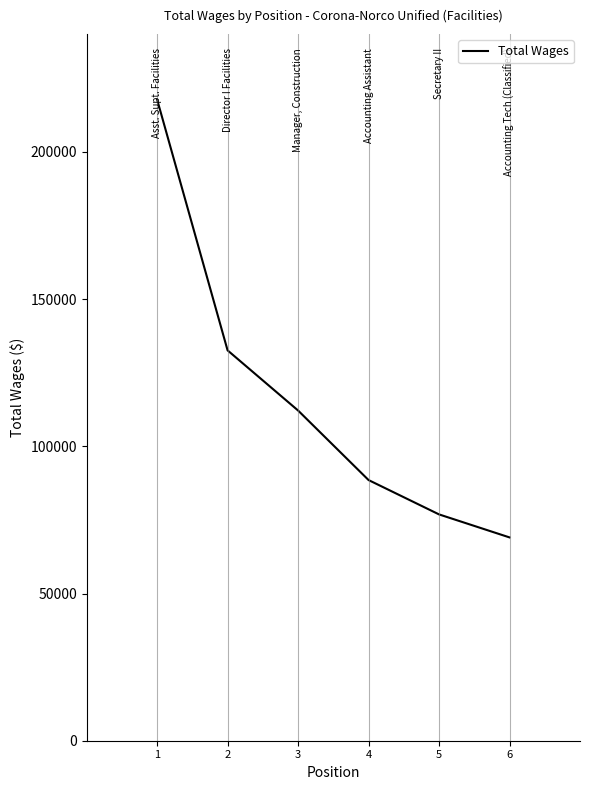

The chart shows a value of 31937 at 5. True or false?

False